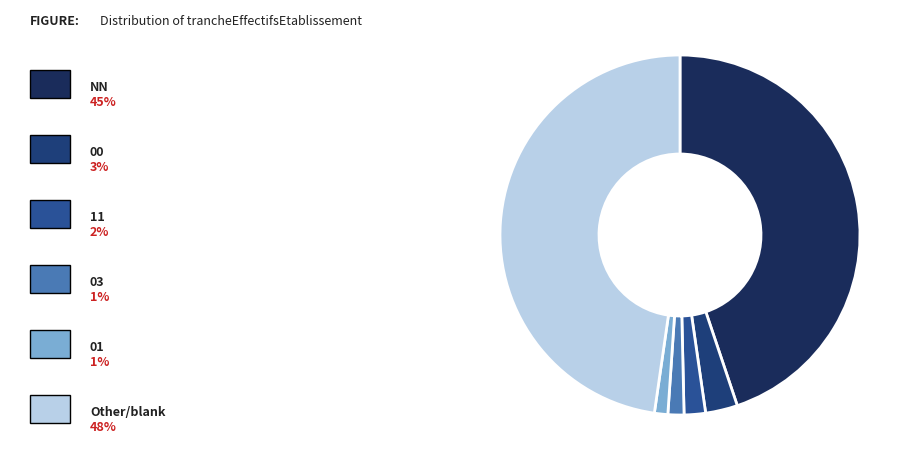

Which category has the smallest portion of the pie?

01